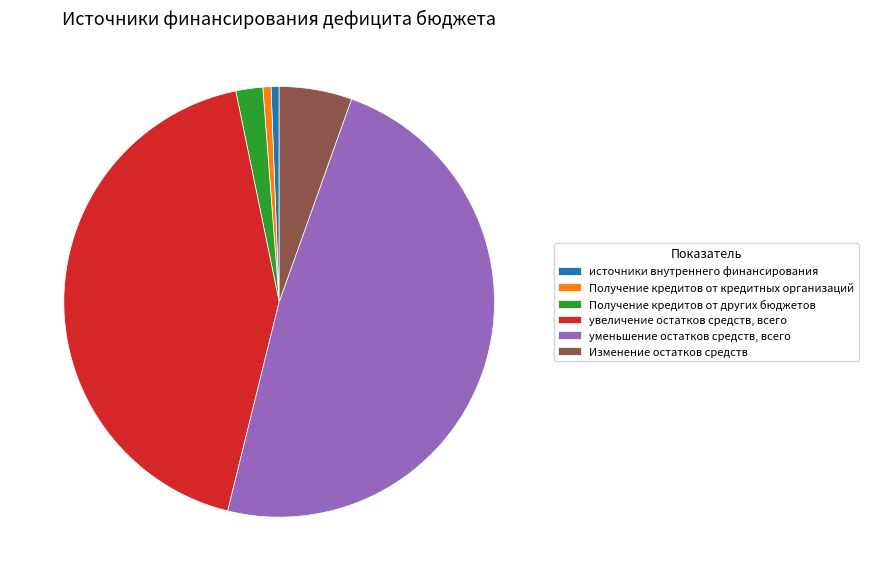

True or false: уменьшение остатков средств, всего accounts for 57% of the total.

False